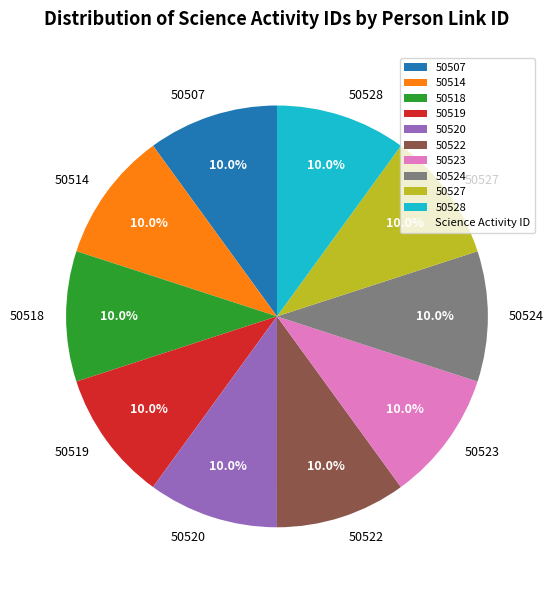

Does 50527 represent more than half of the total?

No